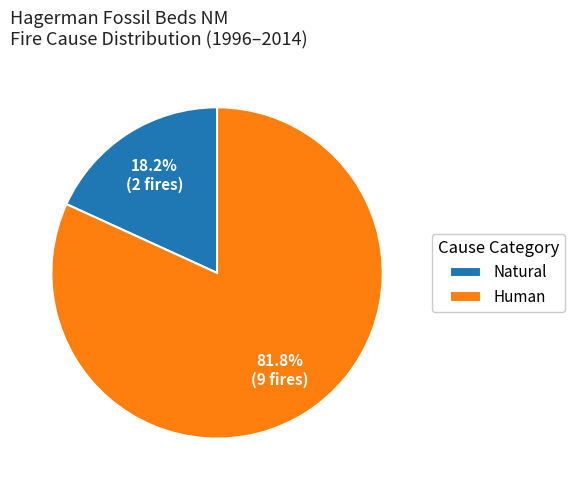

Which has a higher value, Human or Natural?

Human